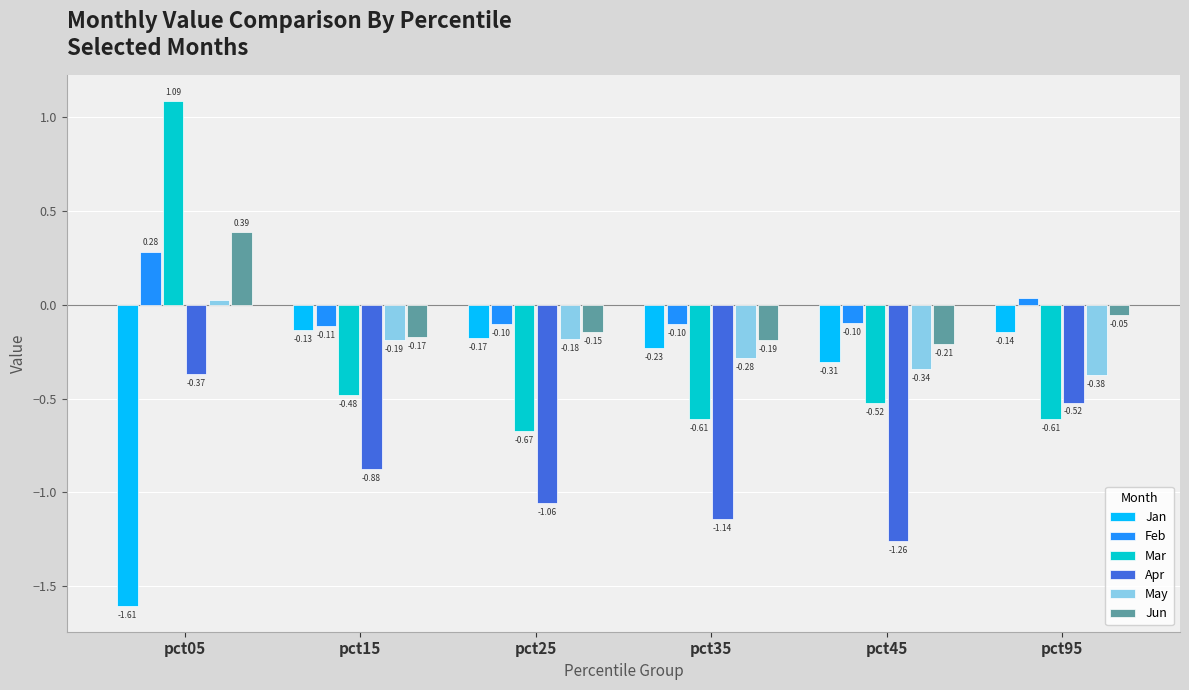

What is the total value across all series at pct95?

-1.7